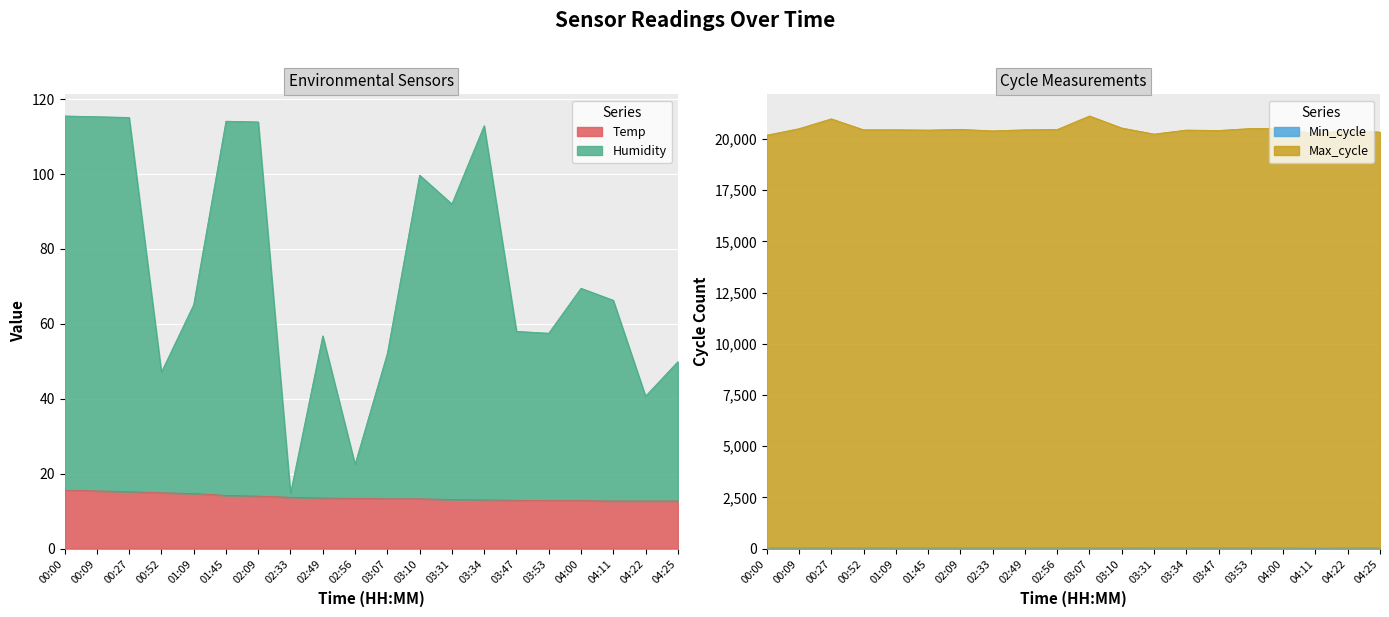

What is the label of the 17th point from the left?

04:00